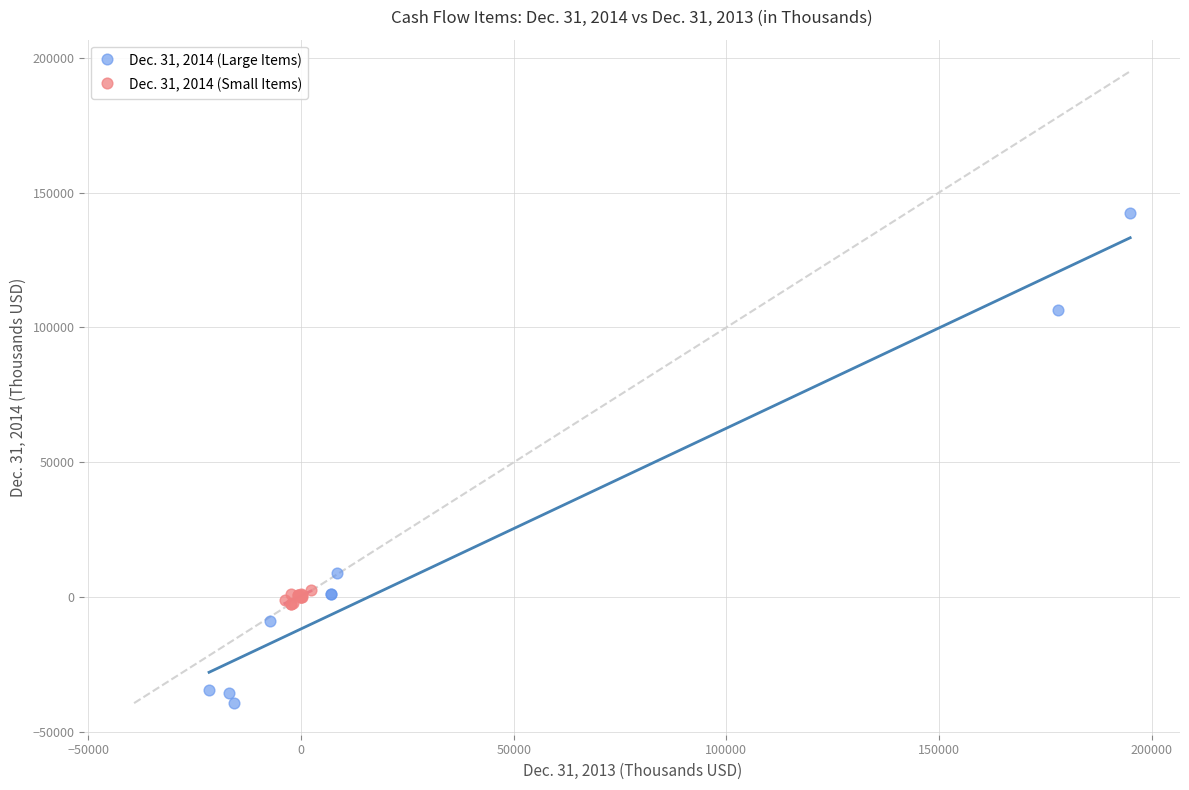

Which series contains the highest Y value?

Dec. 31, 2014 (Large Items)